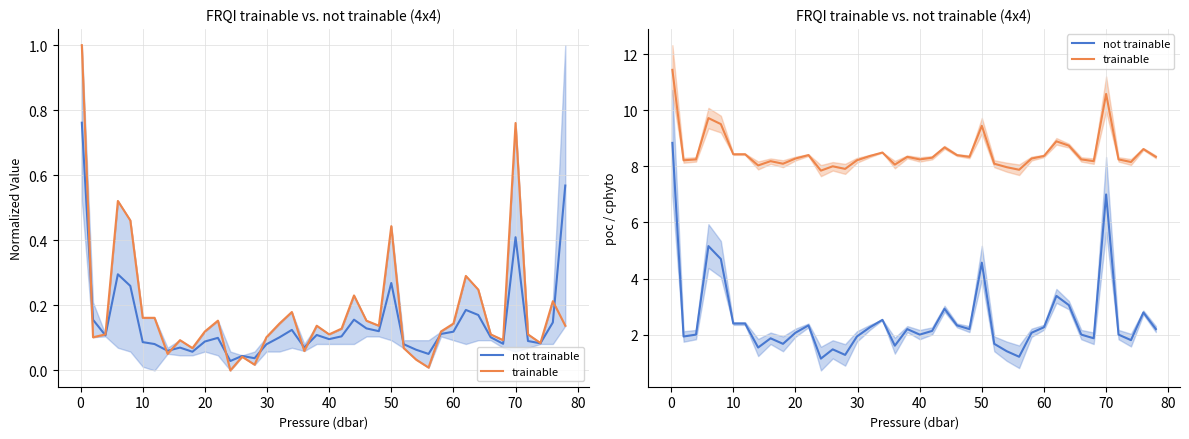

True or false: not trainable and bbp (trainable) cross at least once.

False